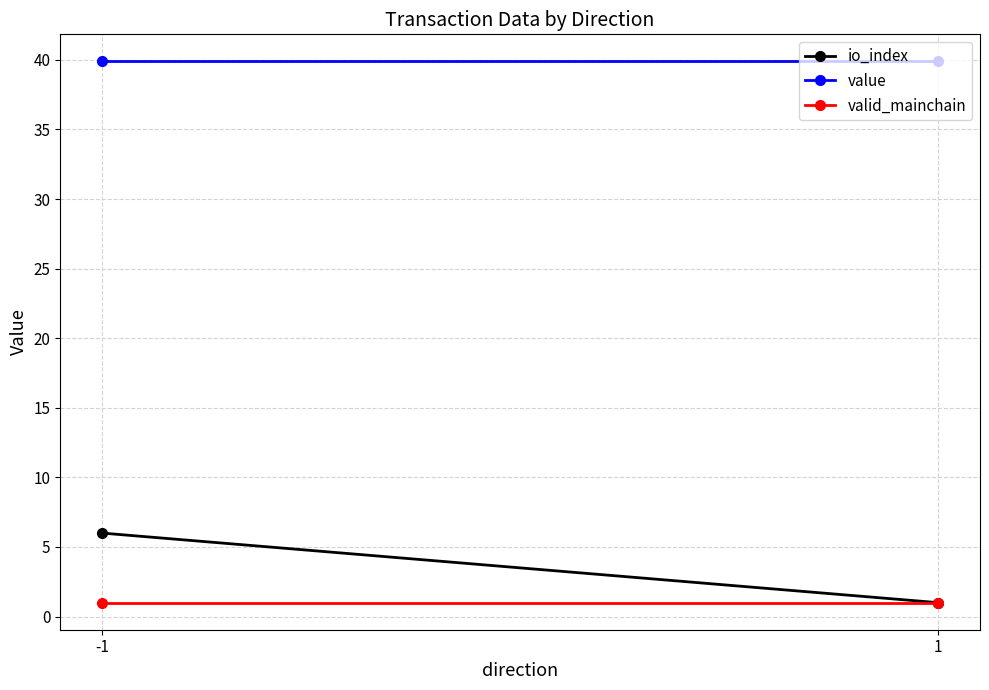

How many categories are shown in the chart?

2